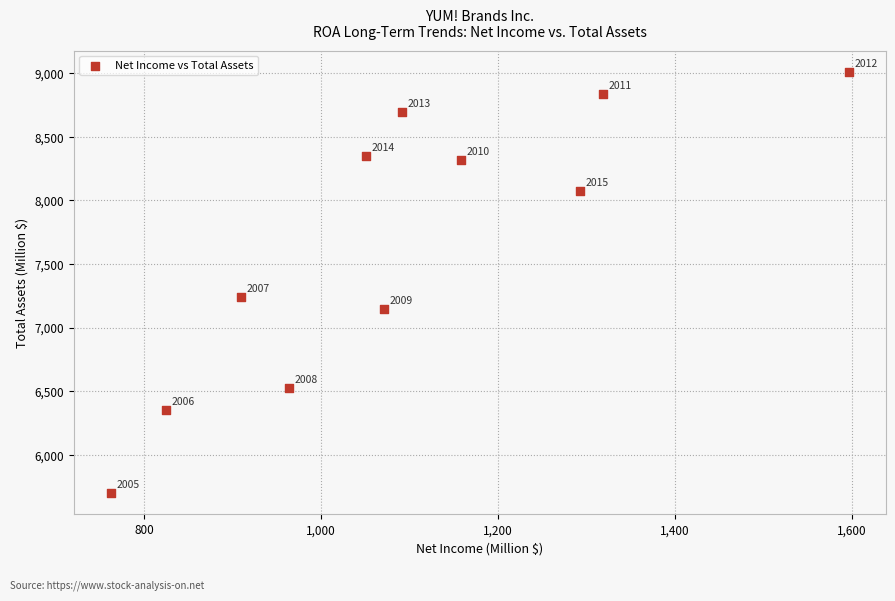

What Y value in the scatter plot is closest to 7354?

7242